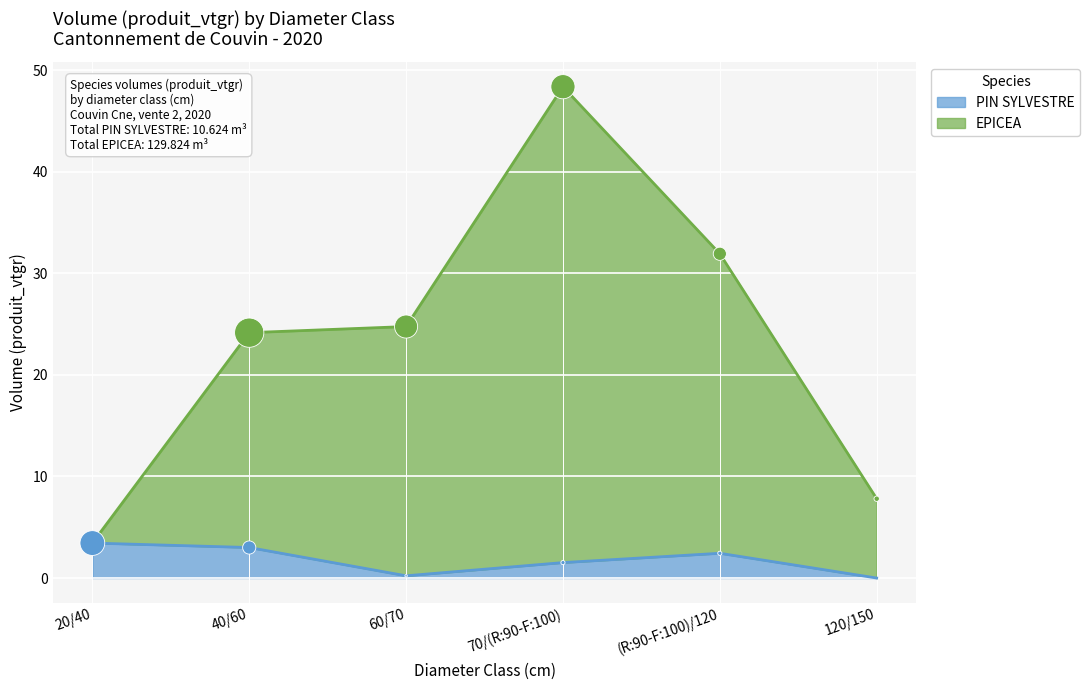

What are all the series names shown in the legend?

PIN SYLVESTRE, EPICEA